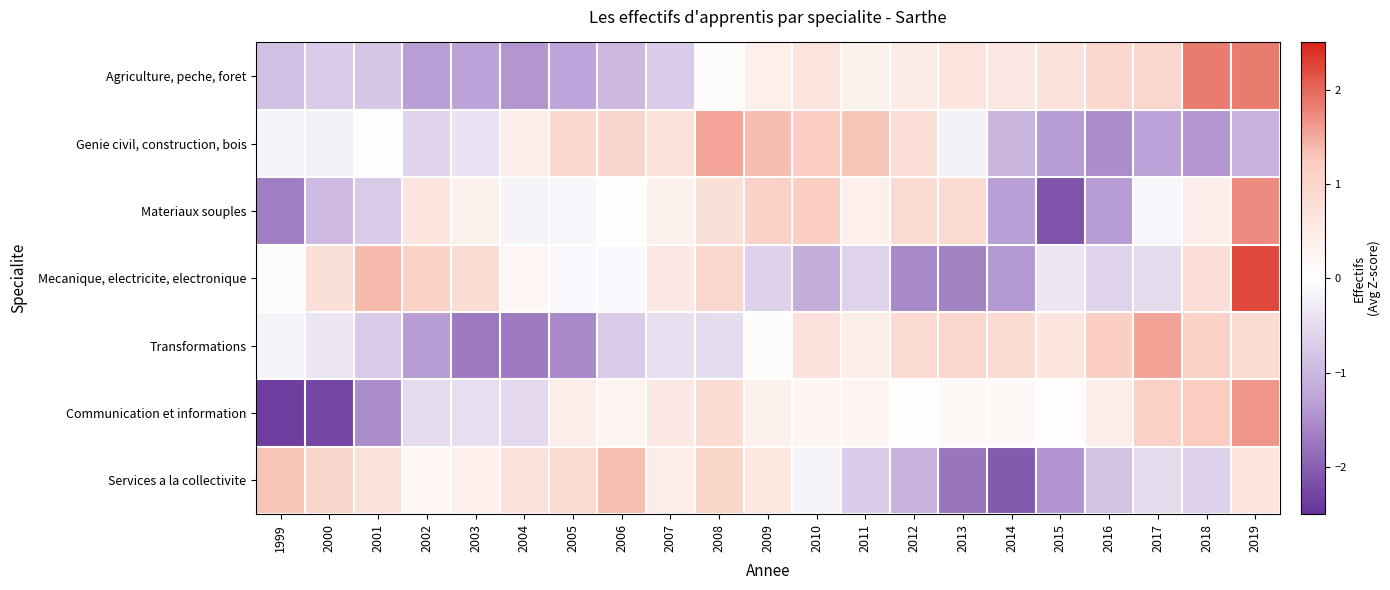

Which has a higher value, 2002 or 2003?

2003